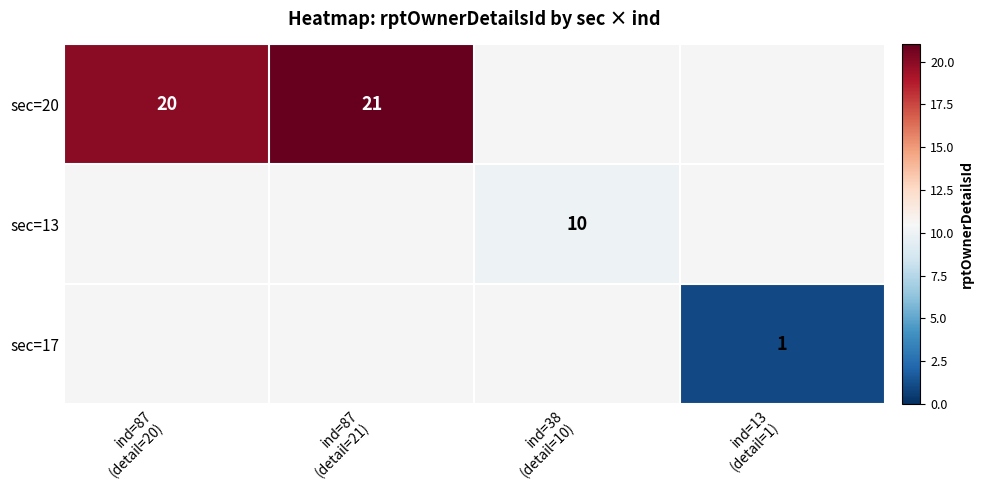

How many positive values does the sec=17 series have?

1